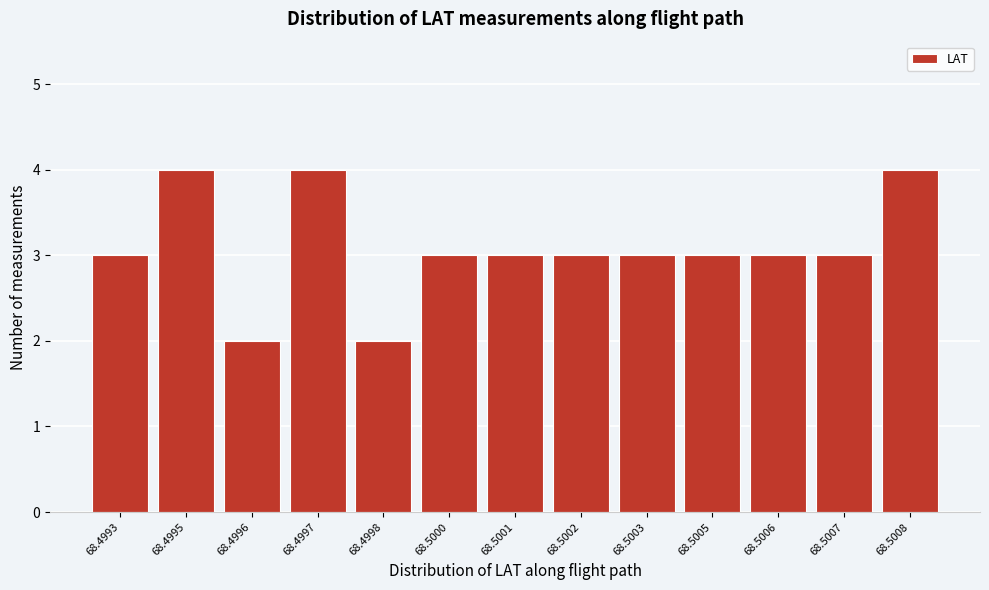

Reading right to left, what are all the values shown in this chart?

4	3	3	3	3	3	3	3	2	4	2	4	3